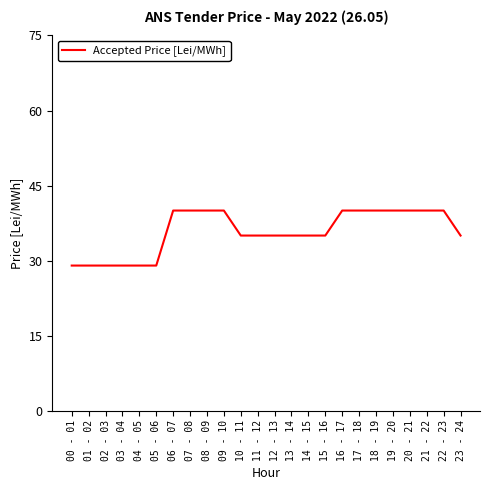

The value at 14 - 15 is 61. True or false?

False